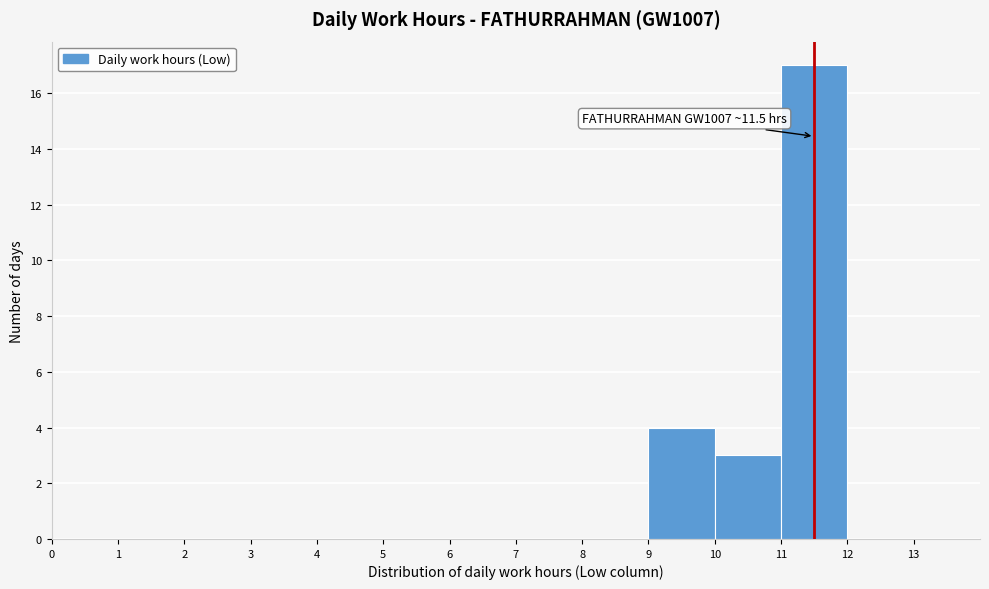

Over which range of the x-axis is the bar tallest?

11 to 12